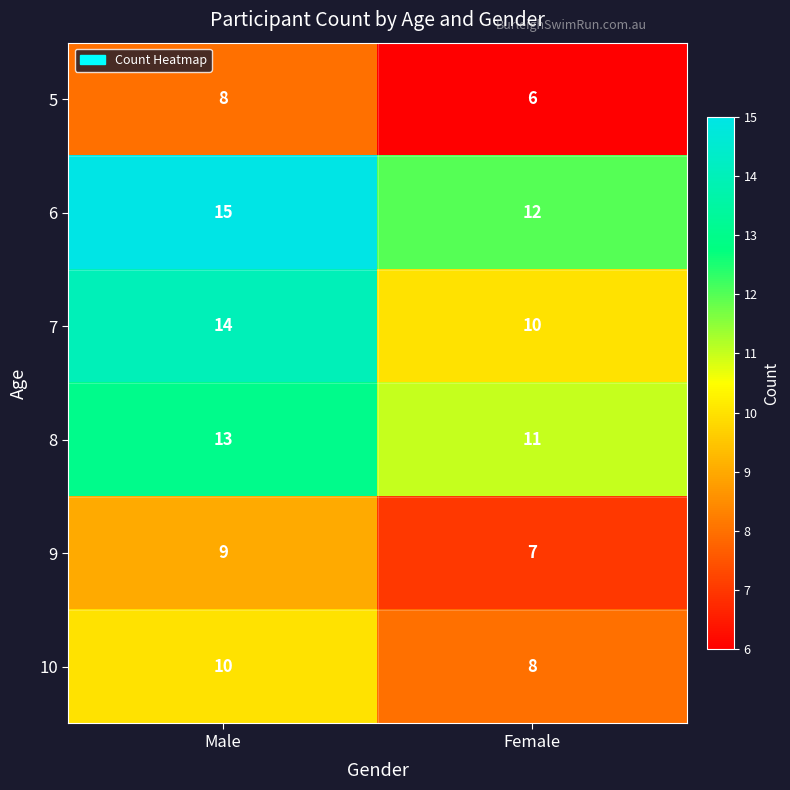

What is the smallest value displayed?

6